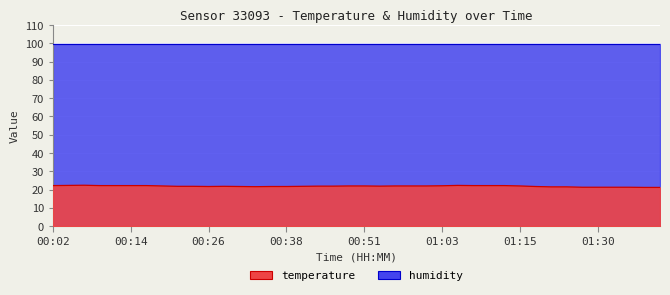

Between 00:58 and 00:12, which is larger?

00:12